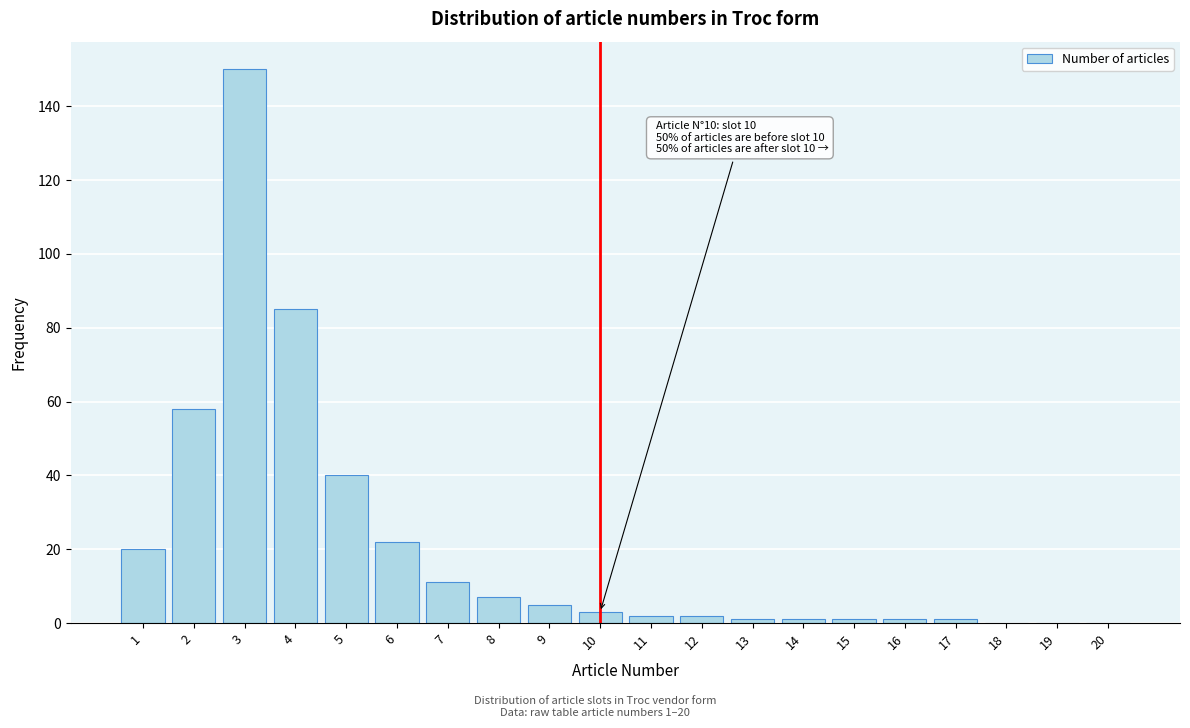

Reading left to right, extract all data points from this chart.

1=20	2=58	3=150	4=85	5=40	6=22	7=11	8=7	9=5	10=3	11=2	12=2	13=1	14=1	15=1	16=1	17=1	18=0	19=0	20=0